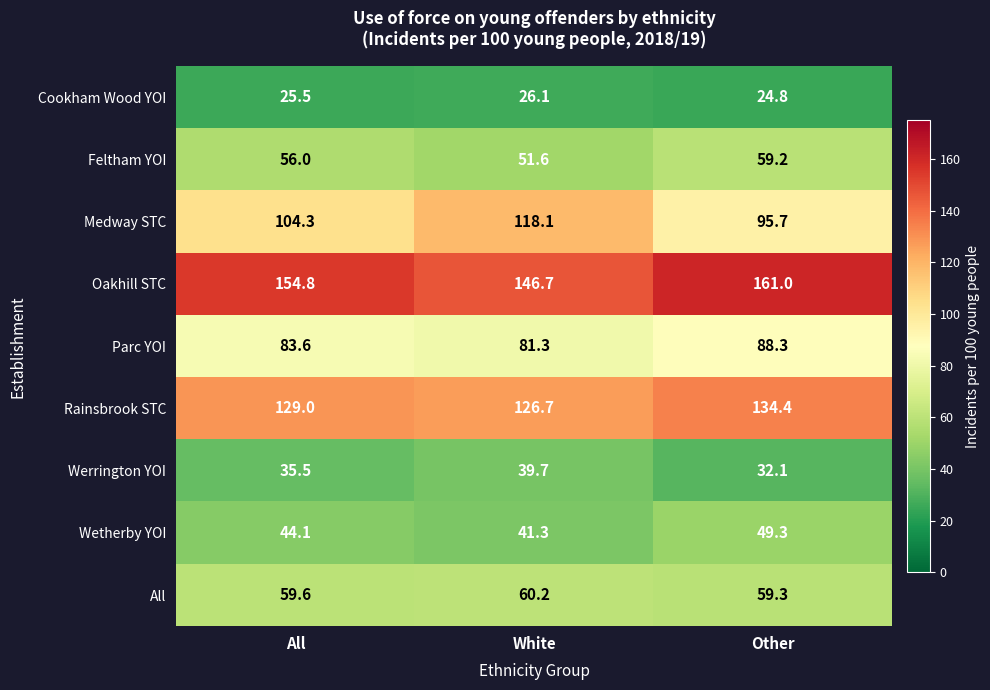

The value of Werrington YOI at White is 39.7. True or false?

True